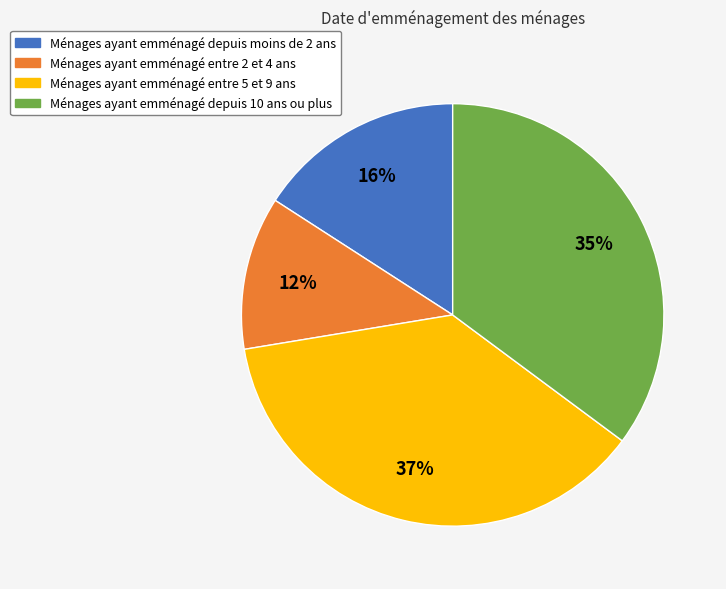

To the nearest percent, what is the average slice percentage?

25%